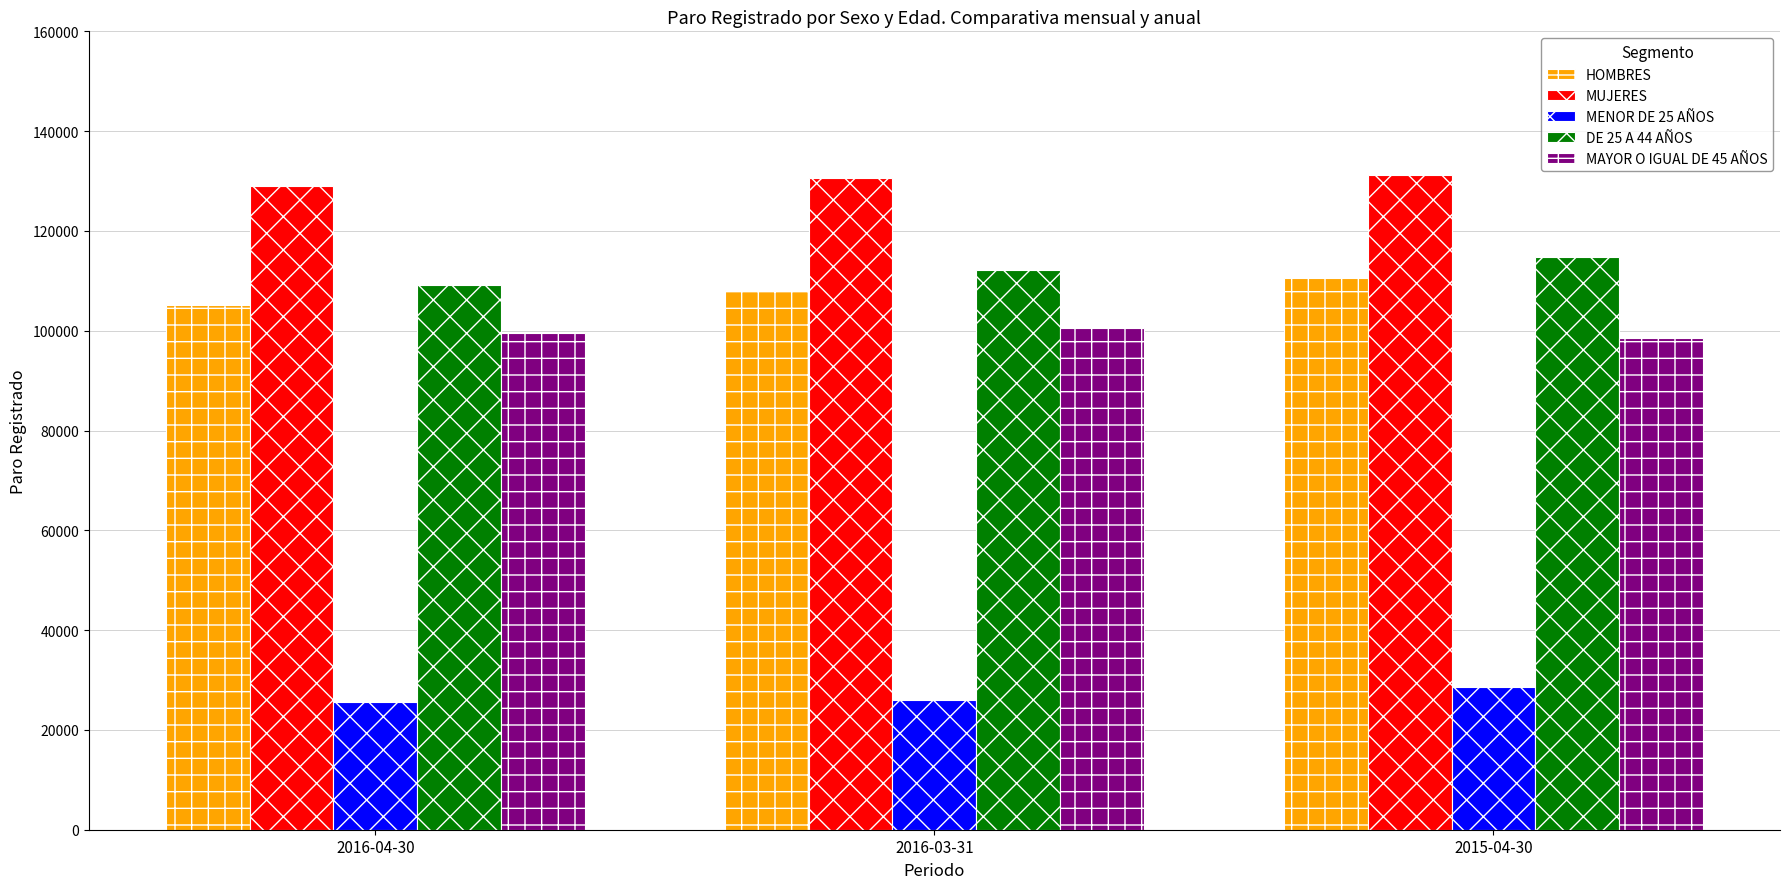

Is the value of HOMBRES at 2016-04-30 greater than the value of MAYOR O IGUAL DE 45 AÑOS at 2016-04-30?

Yes